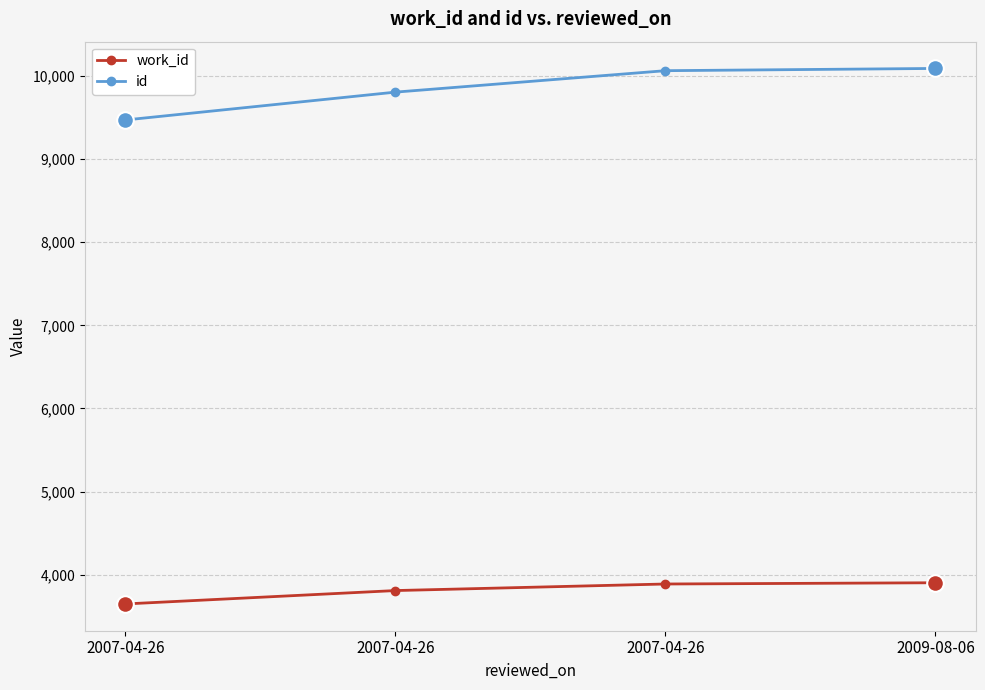

Which series has the largest total across all categories?

id